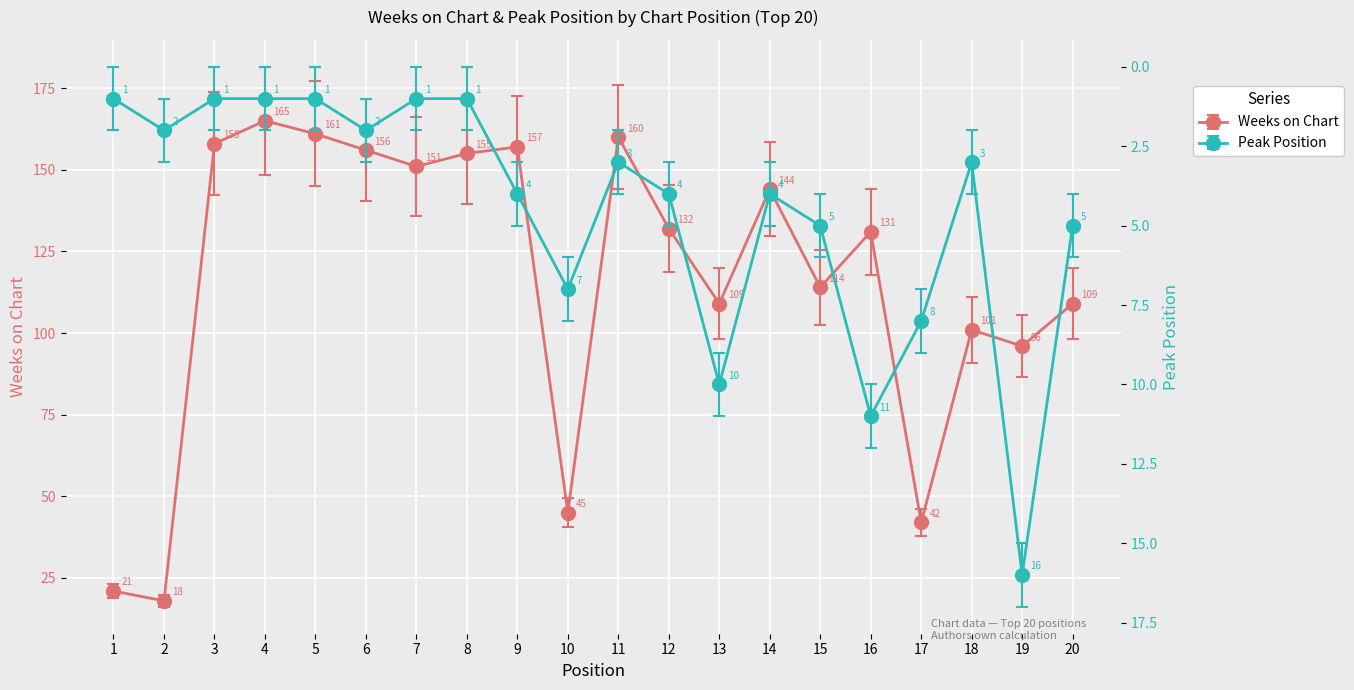

True or false: Peak Position has more than 0 interior local peaks.

True